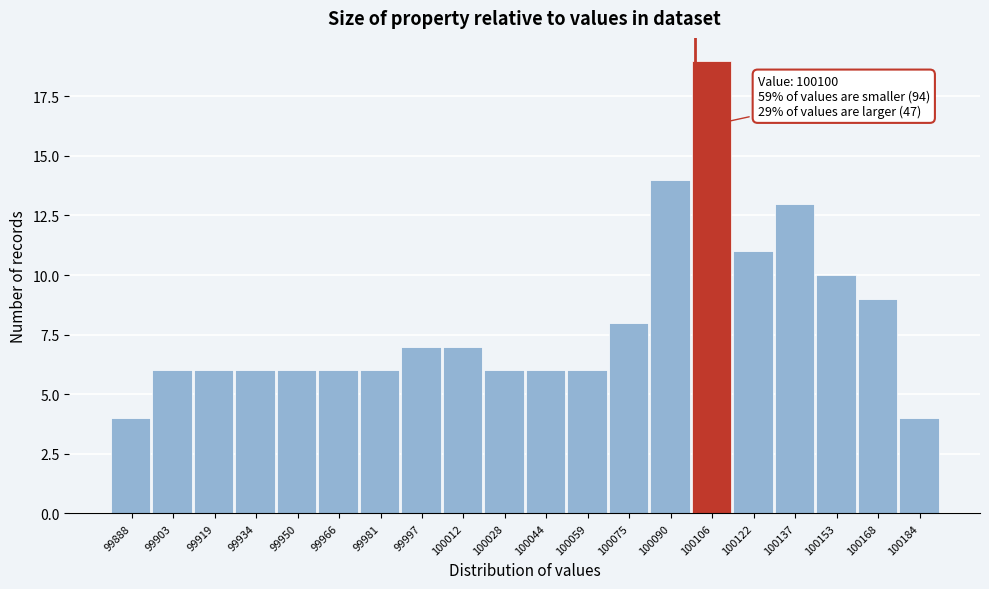

Which range on the x-axis has the tallest bar?

100098 to 100114